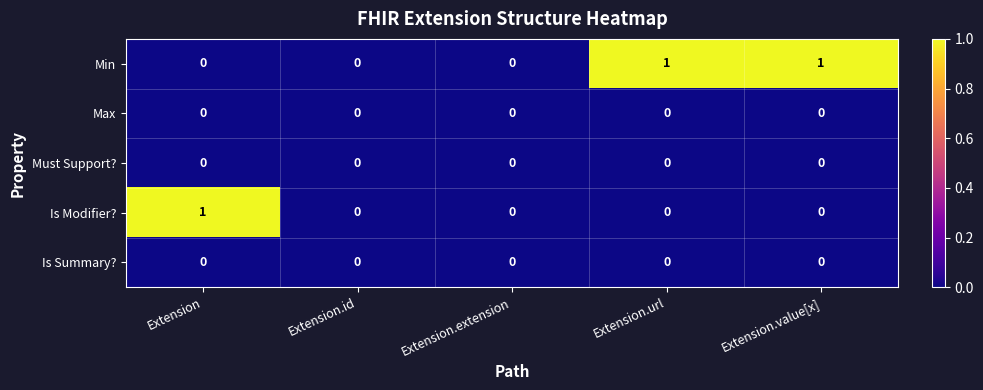

The Must Support? series shows 0 at Extension.url. True or false?

True